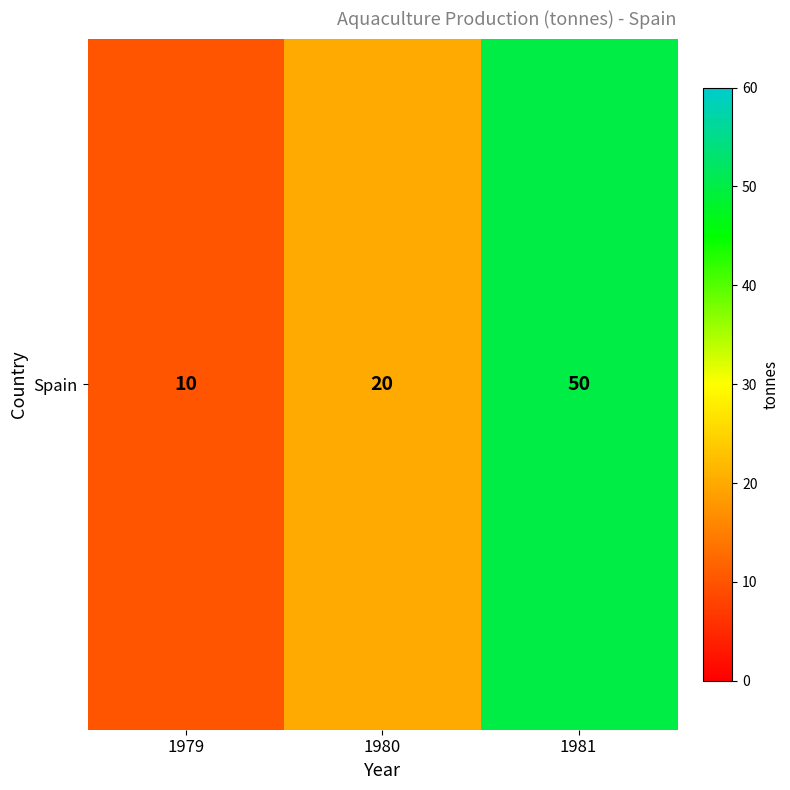

Count the number of data series in this chart.

1